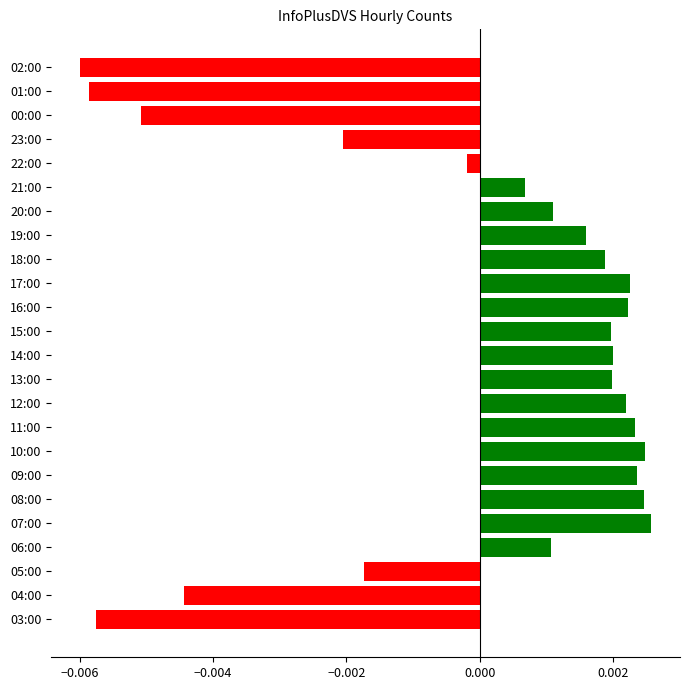

At which label is the value closest to 0?

22:00